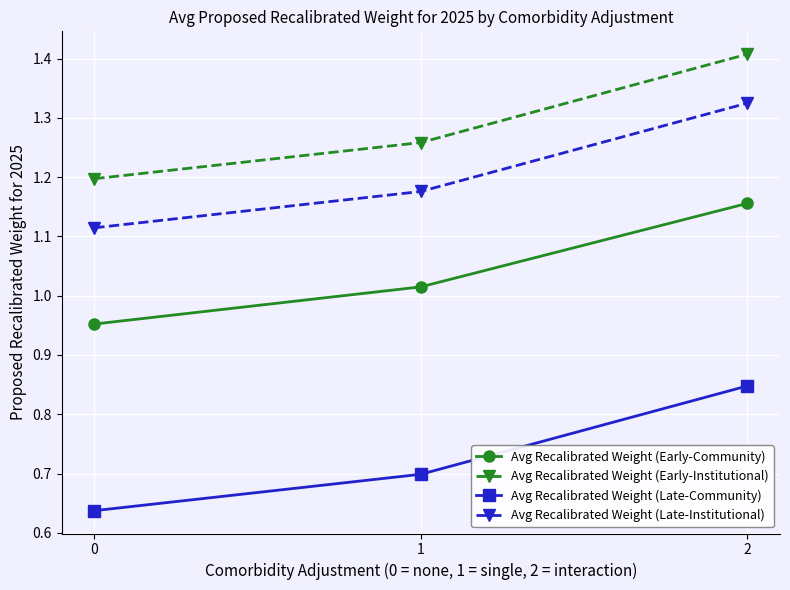

Which series has the largest range (max minus min)?

Avg Recalibrated Weight (Late-Community)